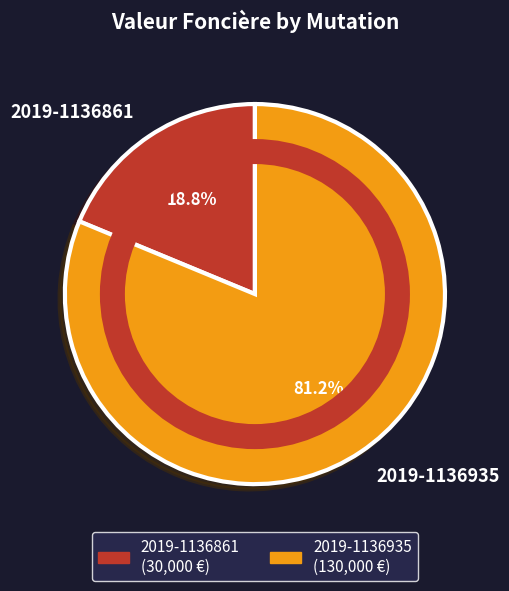

Which slice is the smallest?

2019-1136861